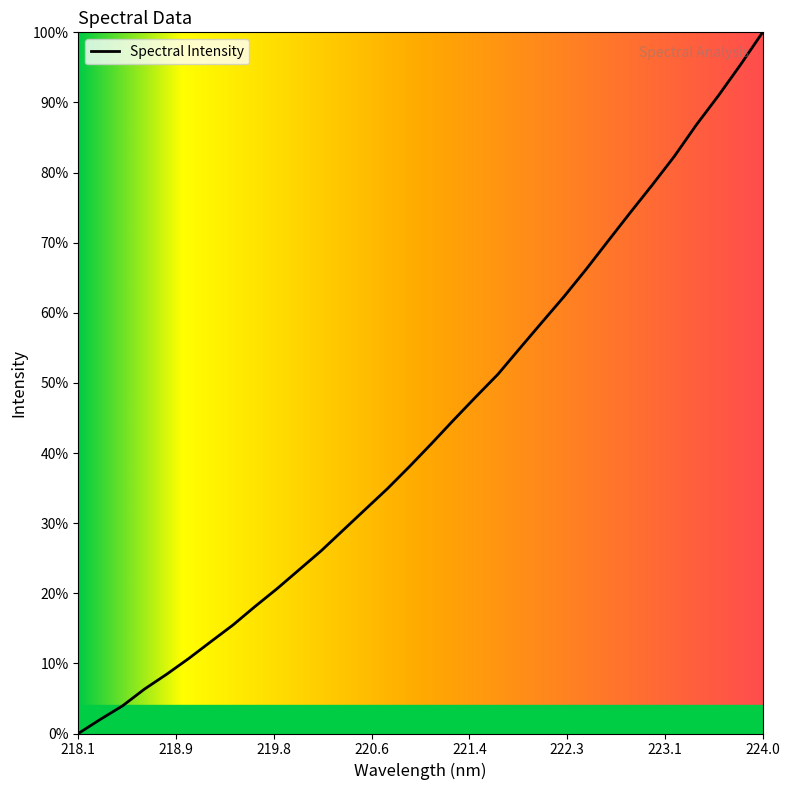

Does the chart have visible grid lines?

No